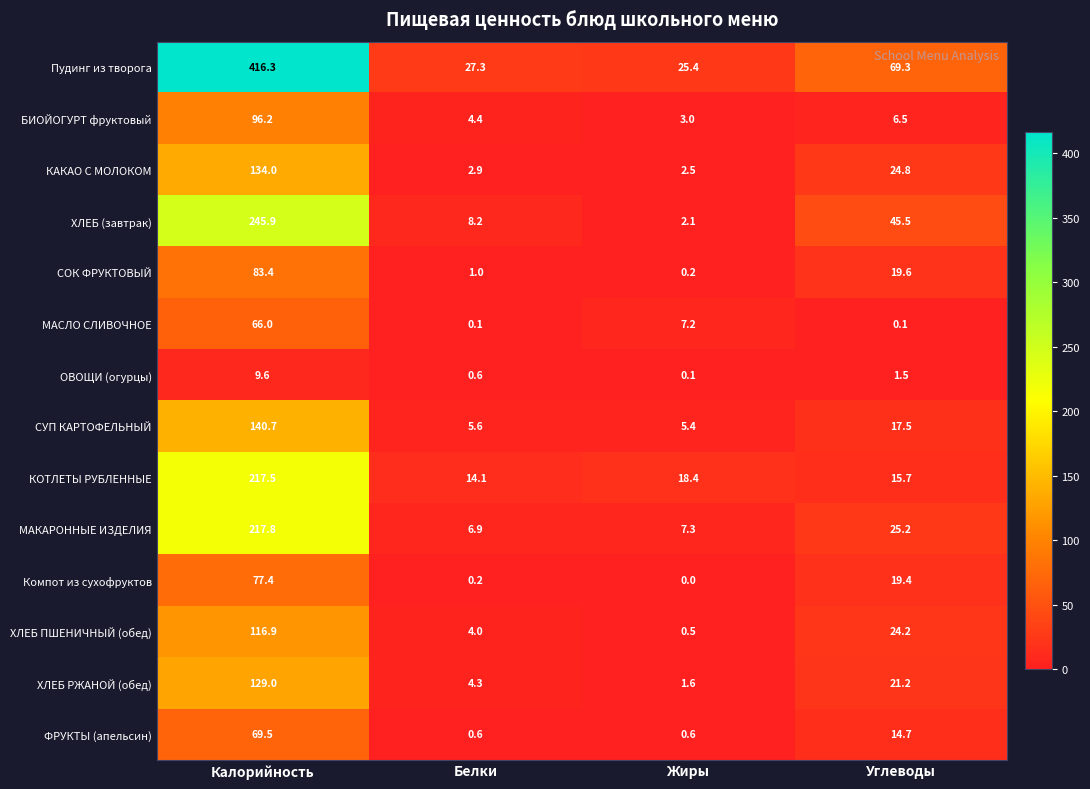

What value does the МАКАРОННЫЕ ИЗДЕЛИЯ series have at Жиры?

7.3